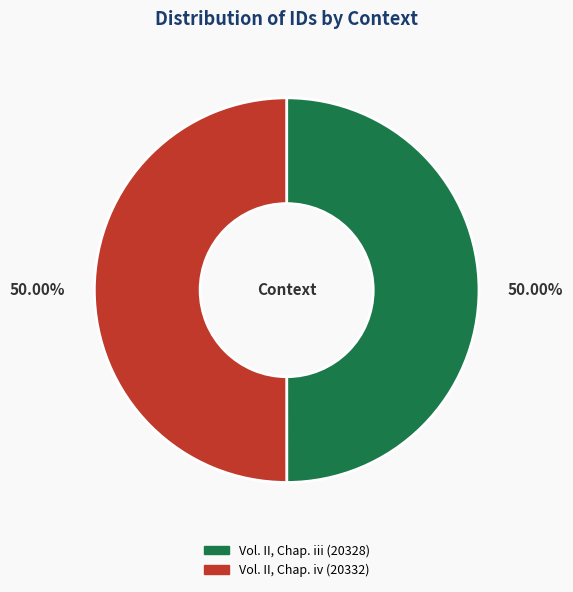

To the nearest percent, what portion does Vol. II, Chap. iv represent?

50%